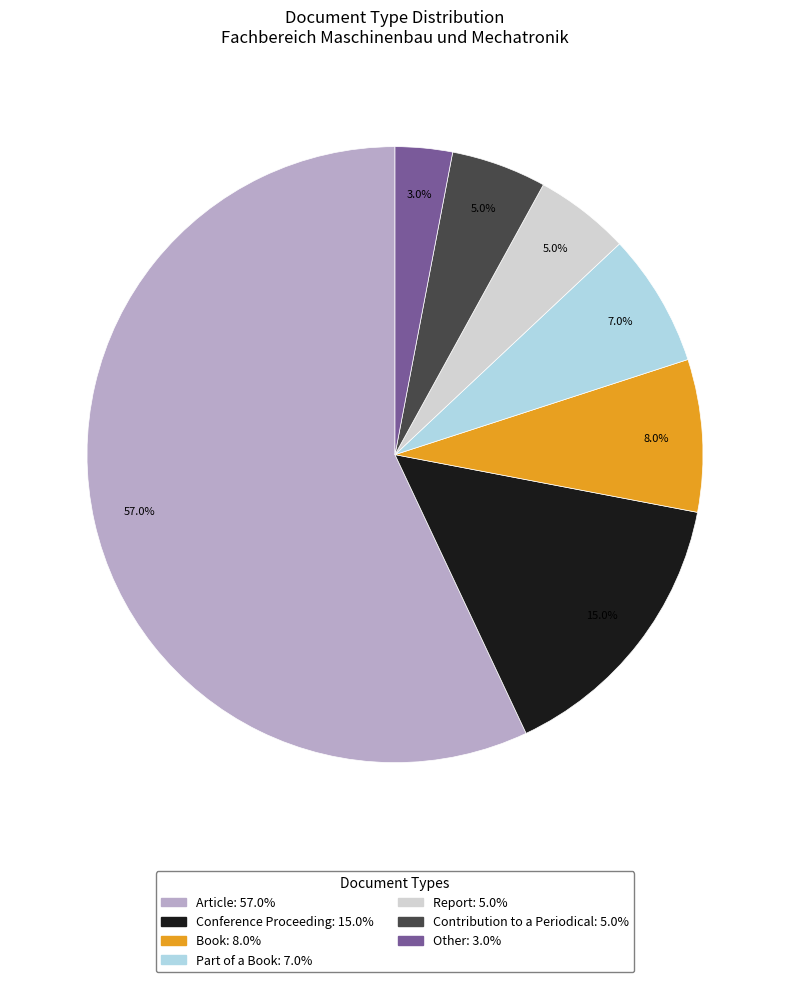

Is it true that Conference Proceeding is 9% of the pie?

False